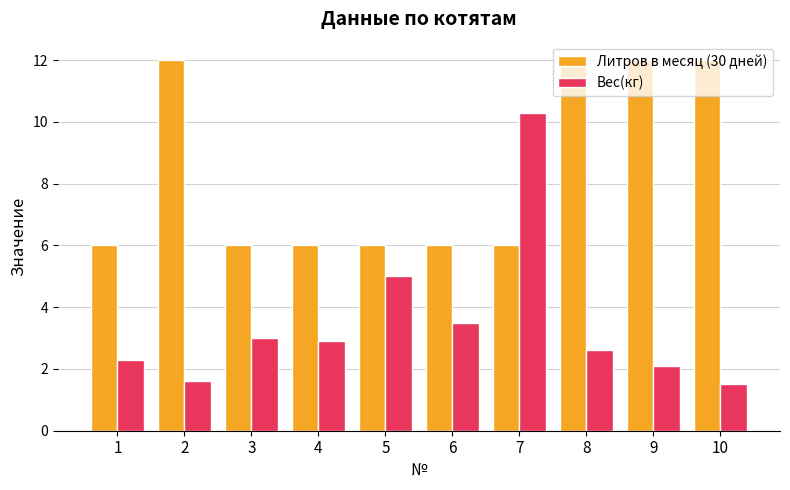

What is the difference between the highest and lowest values at 6?

2.5